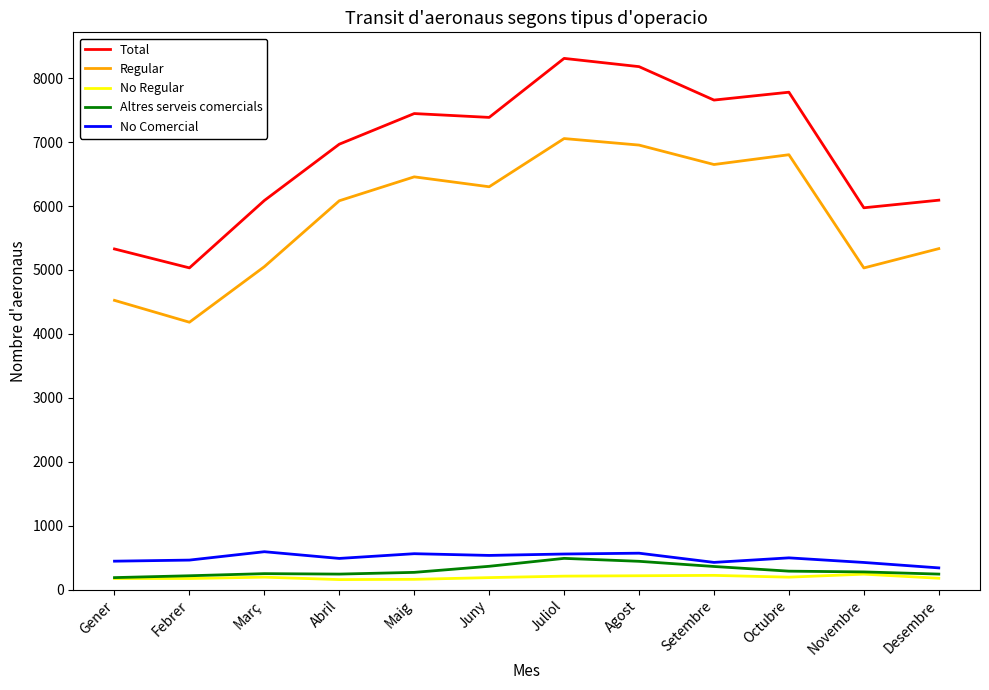

What is the difference between the Altres serveis comercials values at Febrer and Març?

33